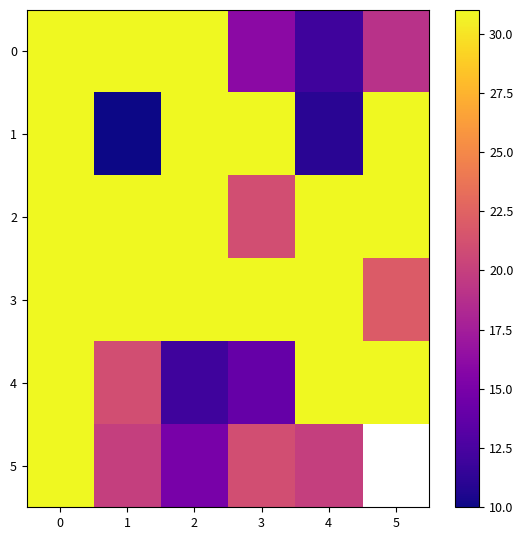

What is the sum of all 0 values?

140.0